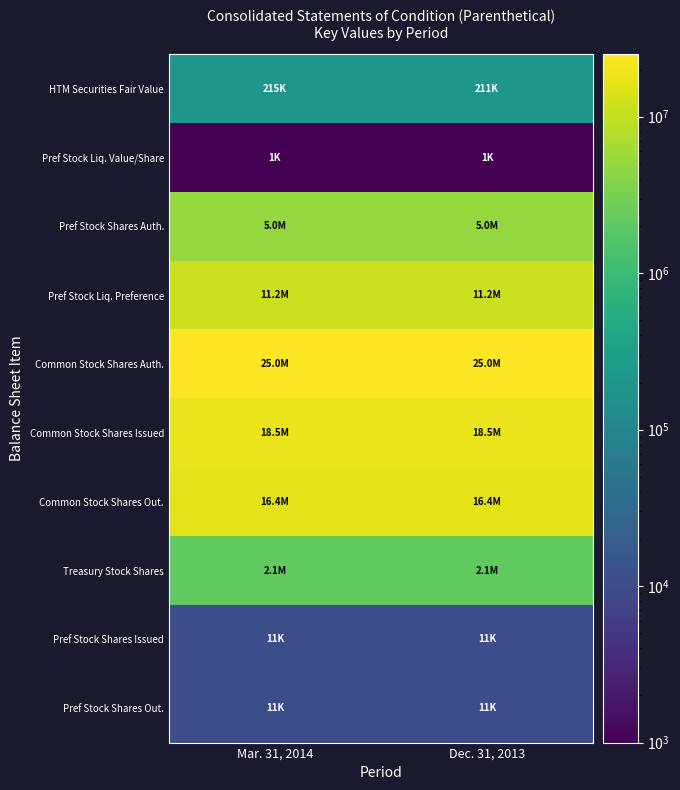

Which category has the highest value across all series?

Mar. 31, 2014